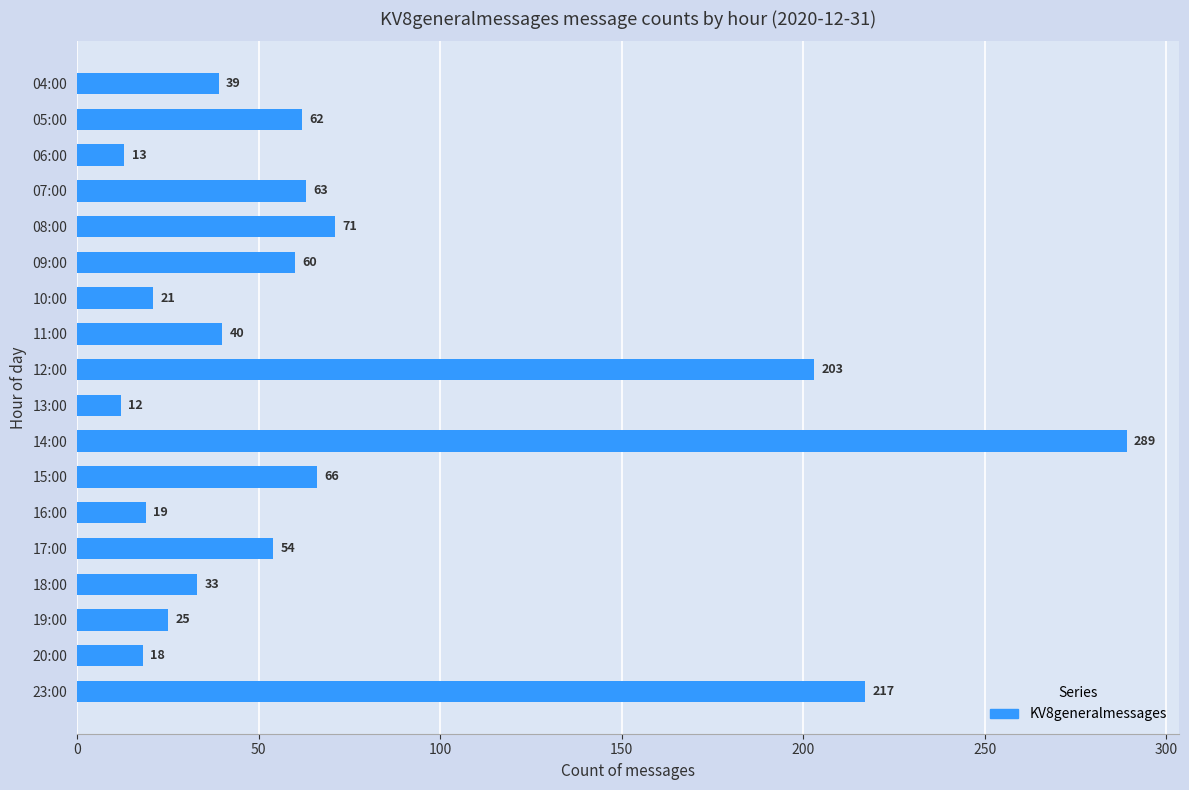

What is the change in value from 08:00 to 12:00?

+132